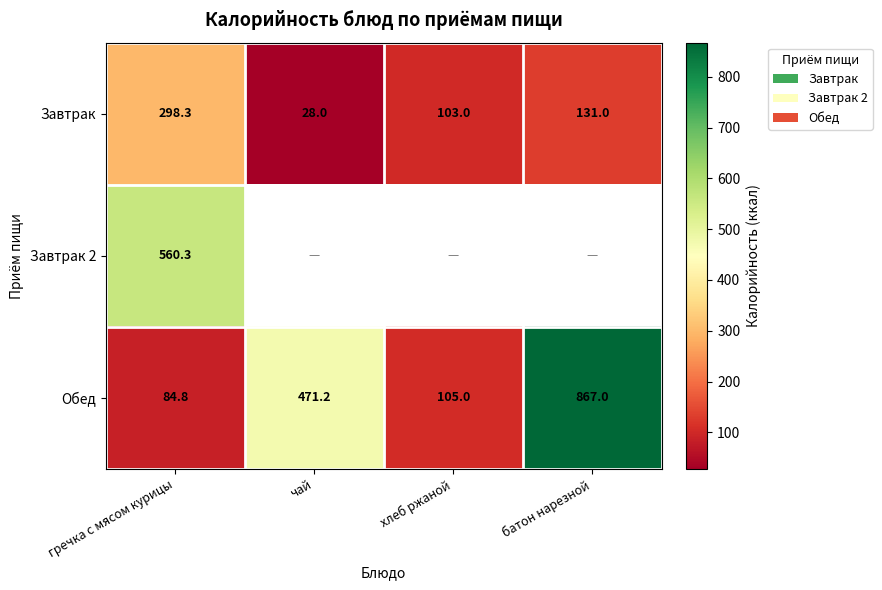

Rank the categories by Завтрак value from highest to lowest.

гречка с мясом курицы, батон нарезной, хлеб ржаной, чай